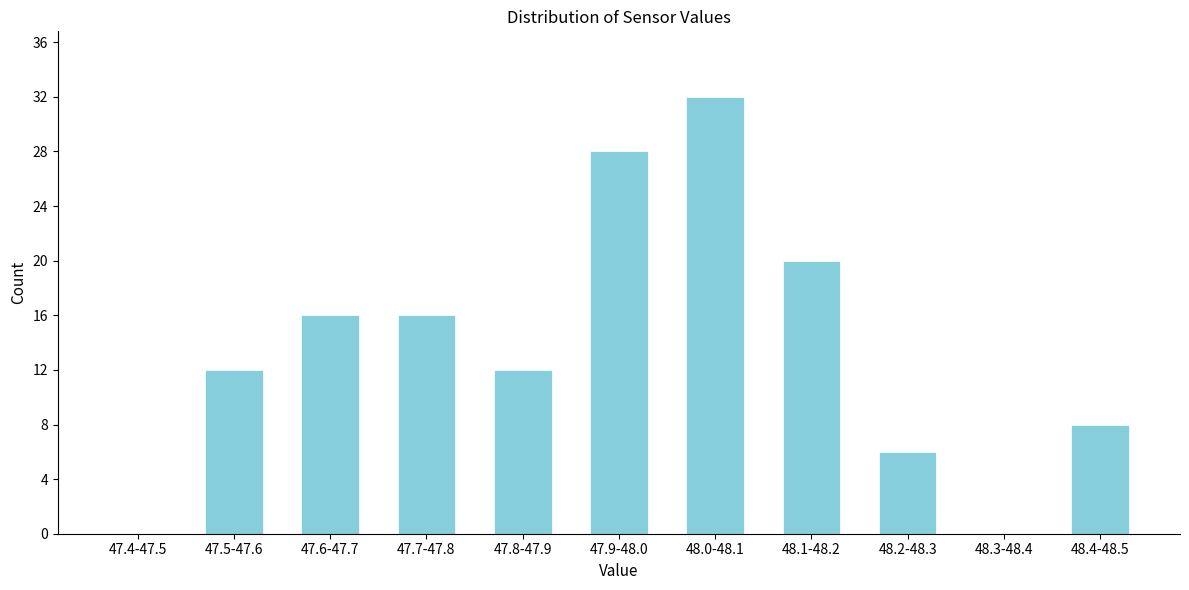

Reading left to right, what are all the values shown in this chart?

47.4-47.5=0	47.5-47.6=12	47.6-47.7=16	47.7-47.8=16	47.8-47.9=12	47.9-48.0=28	48.0-48.1=32	48.1-48.2=20	48.2-48.3=6	48.3-48.4=0	48.4-48.5=8